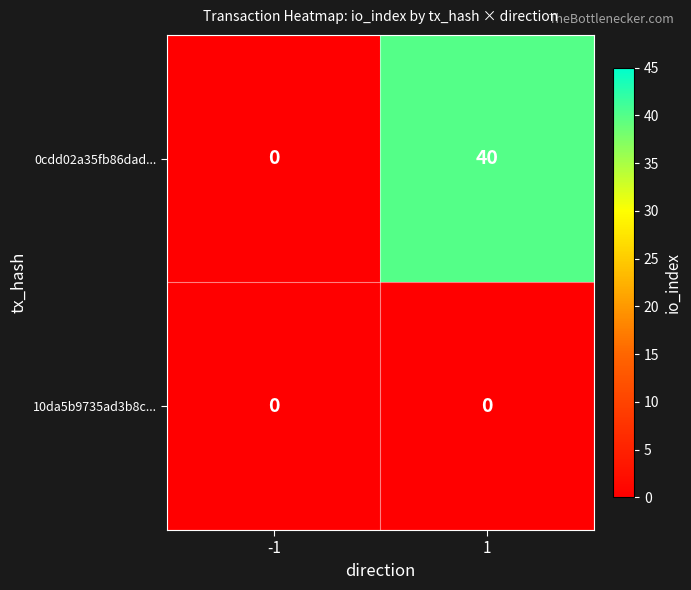

Reading left to right, list all the values displayed in this chart.

0cdd02a35fb86dad...: -1=0	1=40
10da5b9735ad3b8c...: -1=0	1=0